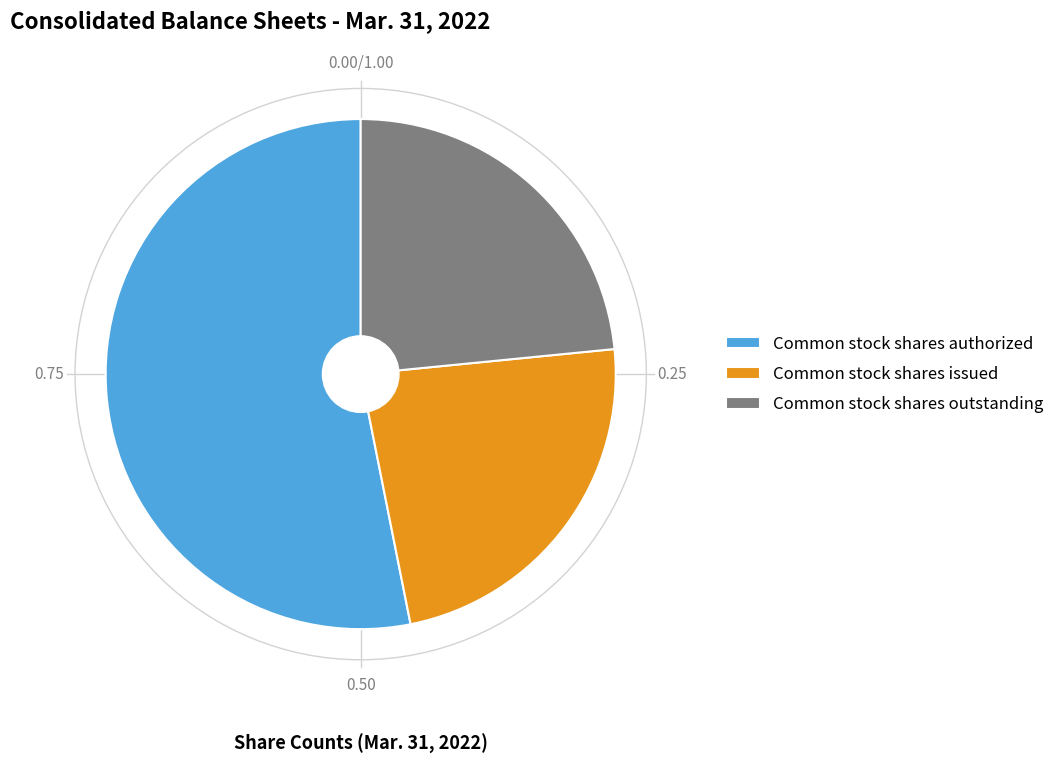

Approximately how many times larger is the value at Common stock shares authorized compared to Common stock shares issued?

2.3